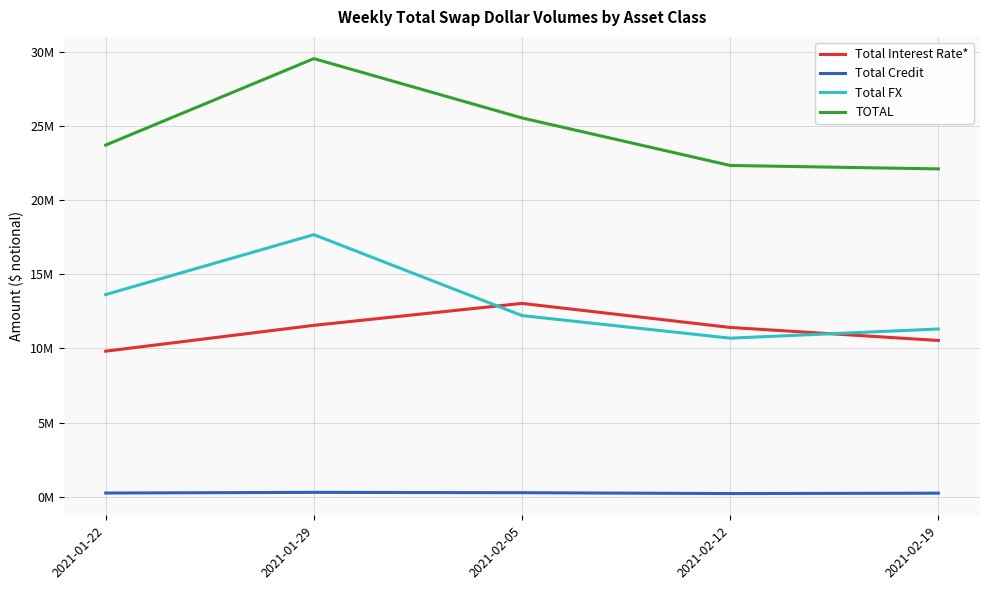

What is the label of the 4th point from the left?

2021-02-12